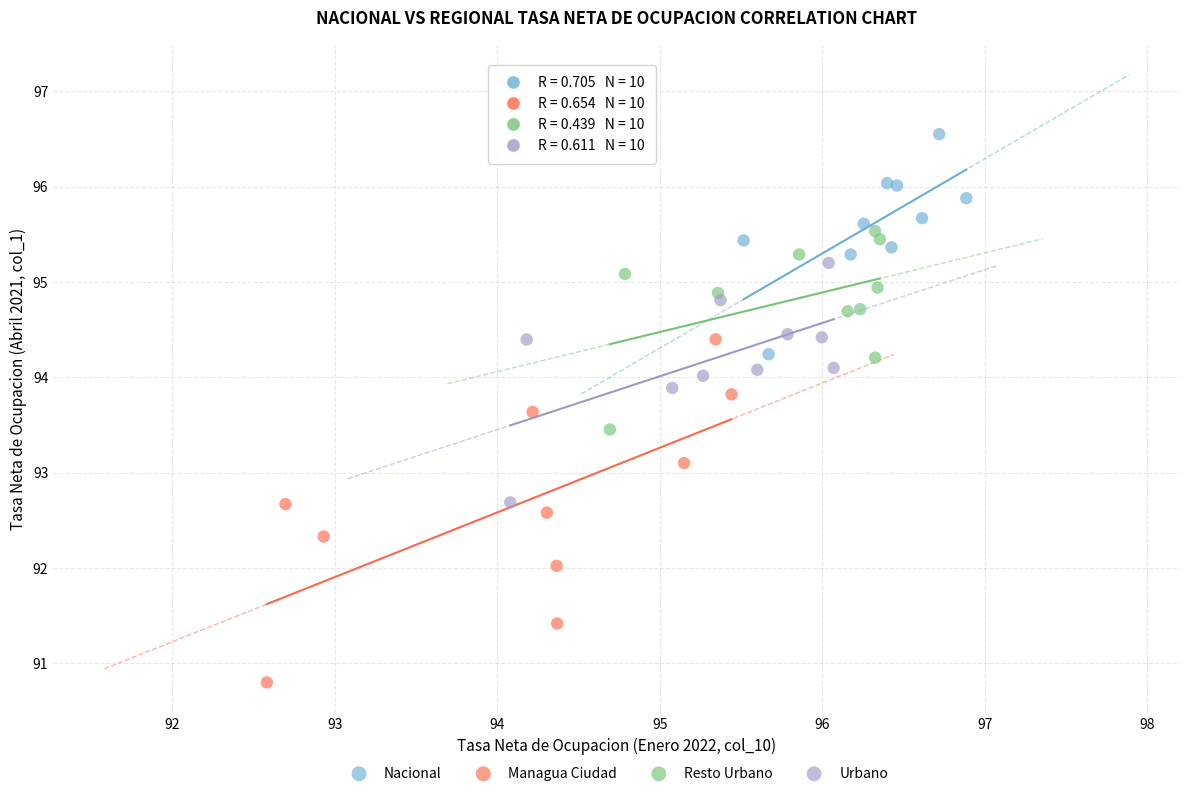

Which series reaches the maximum Y coordinate?

Nacional